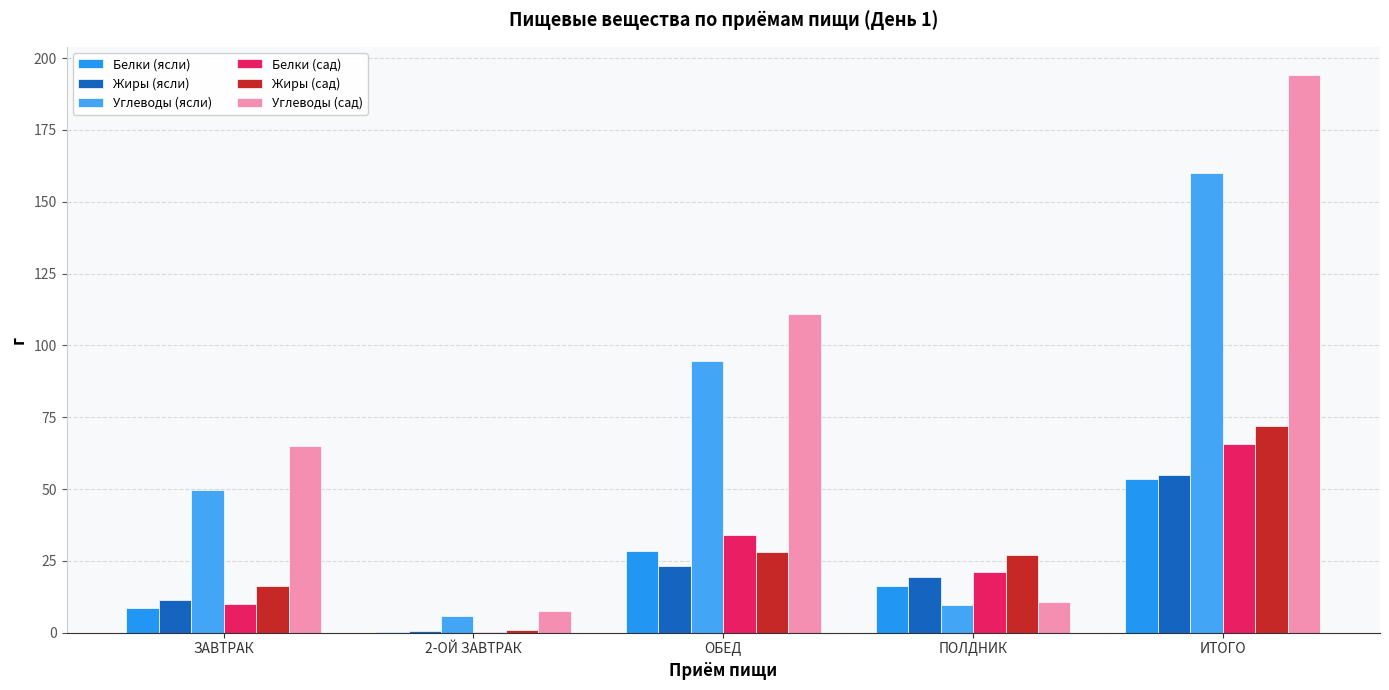

At how many categories does at least one series exceed 55?

3